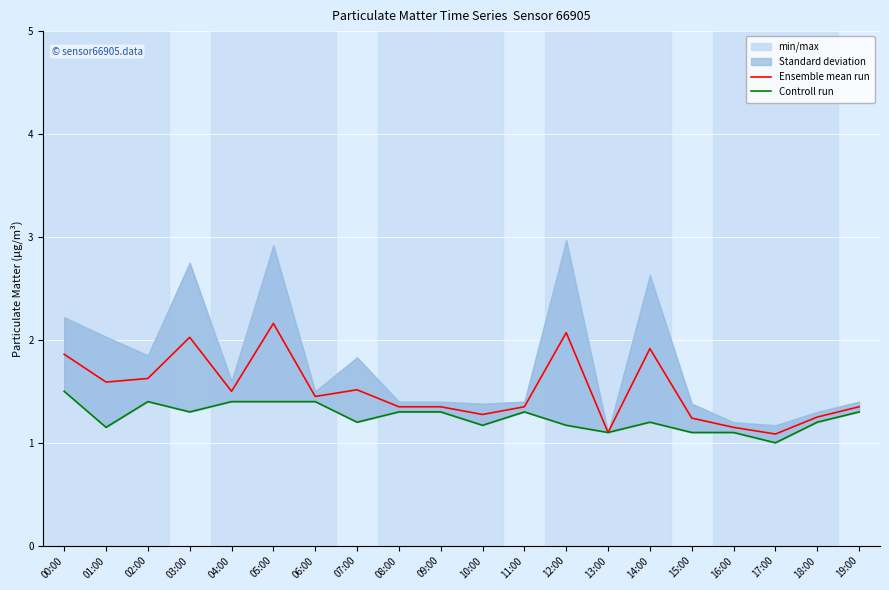

Which series changed the most between 07:00 and 19:00?

Ensemble mean run